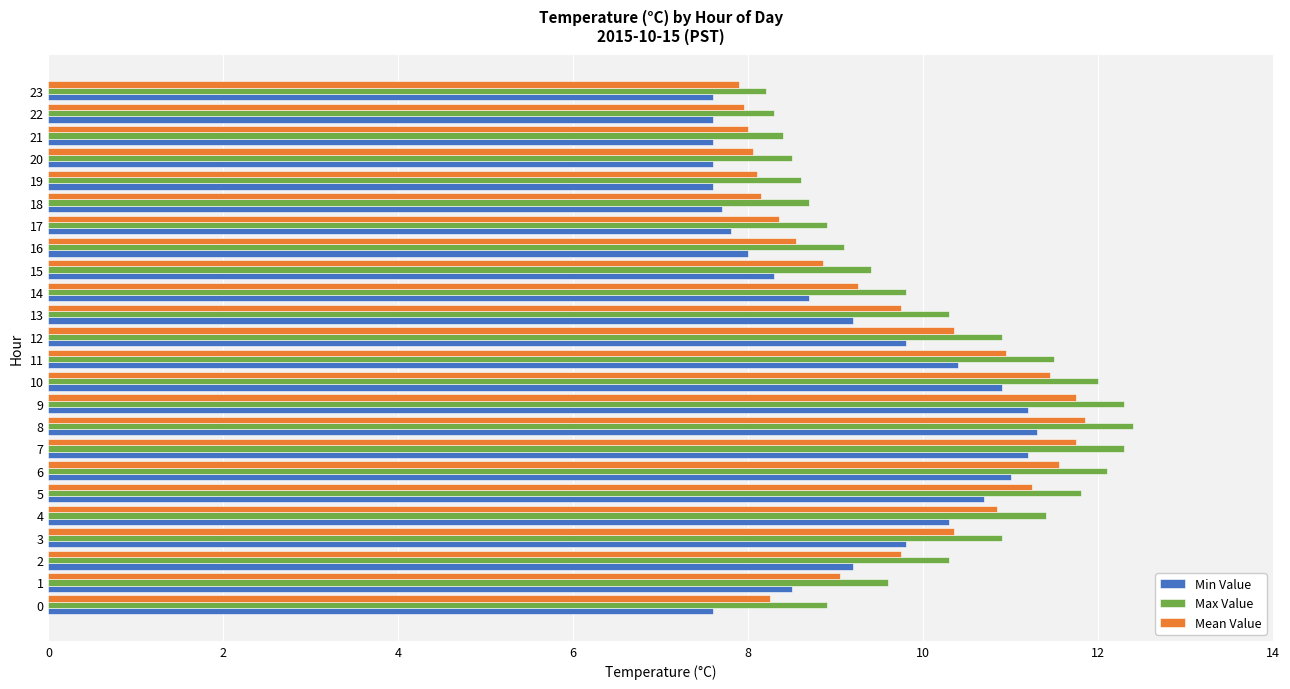

What is the difference between the maximum and second lowest values in the Min Value series?

3.7